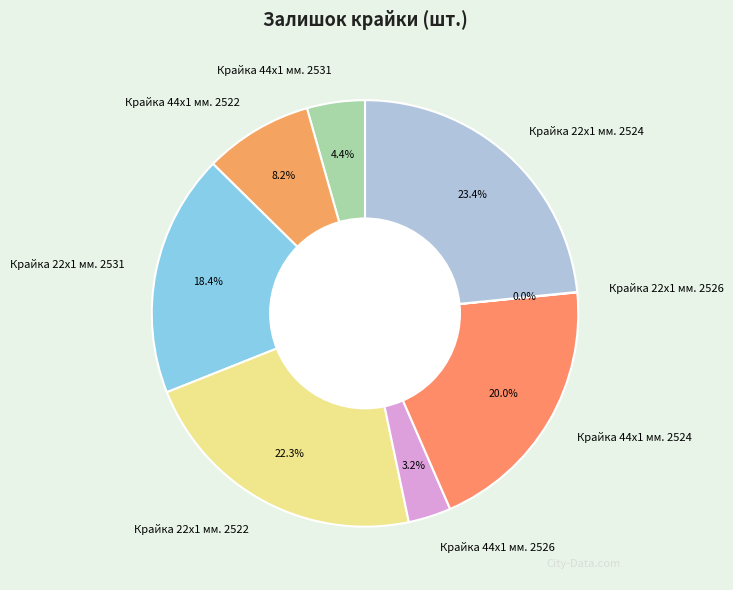

Is there a majority slice in this chart?

No